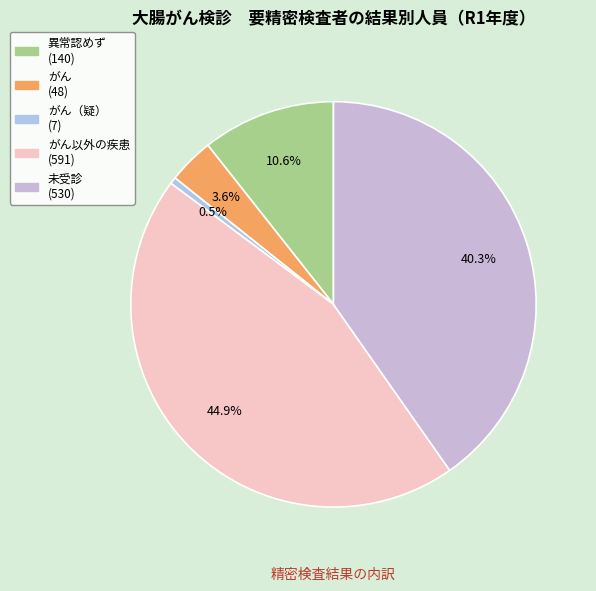

How many segments does this pie chart have?

5